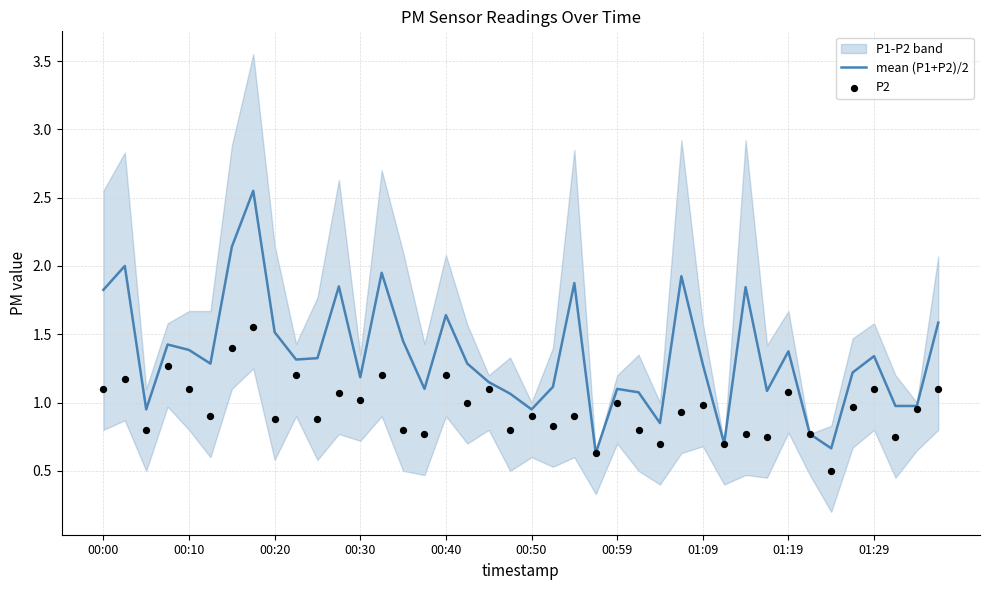

At how many categories does at least one series exceed 2?

2